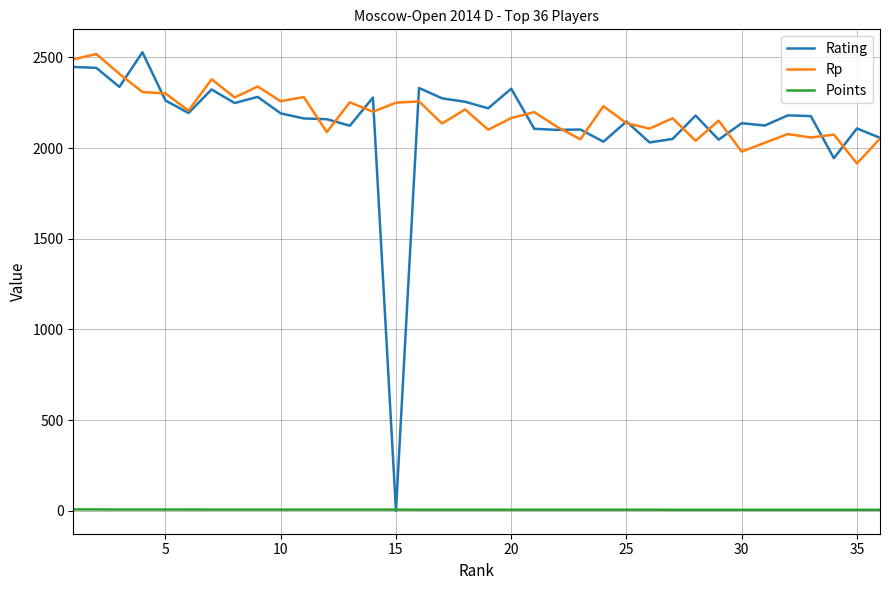

Is this an area chart (filled region under the line)?

No